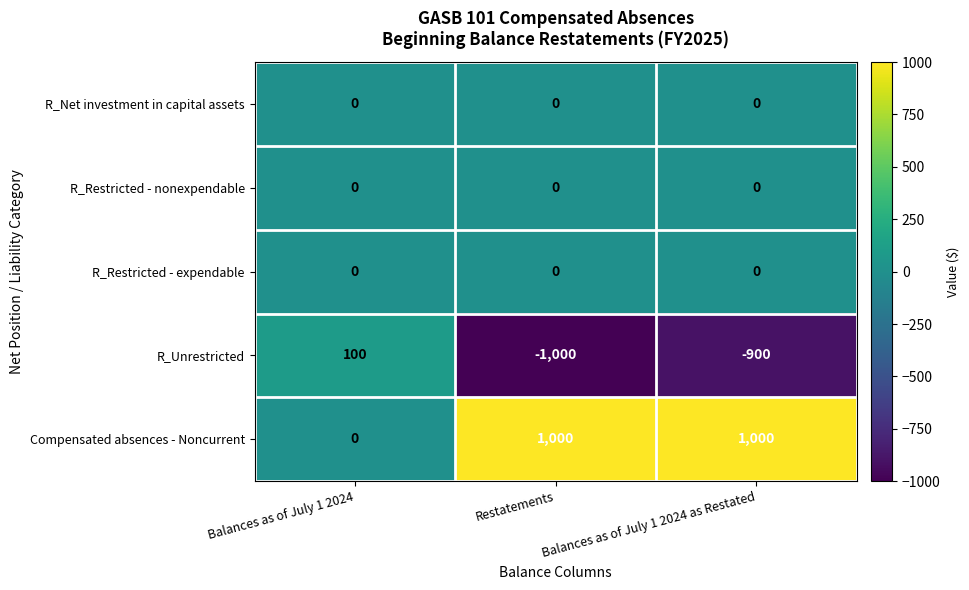

At how many categories does at least one series exceed 628?

2